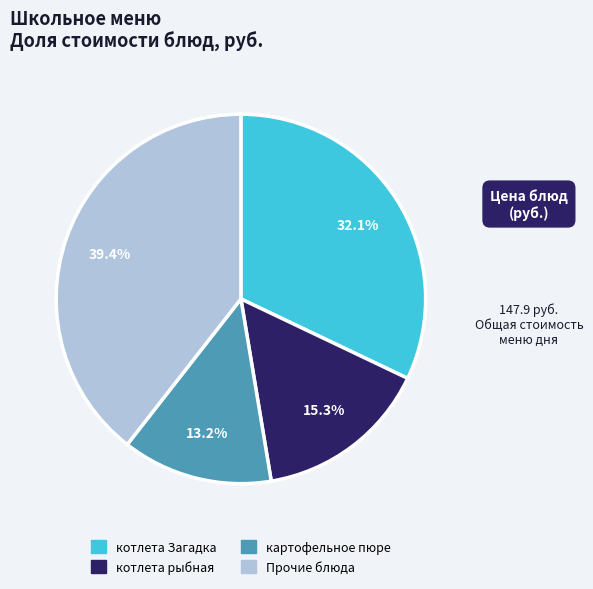

Is there any slice that represents more than half of the pie?

No